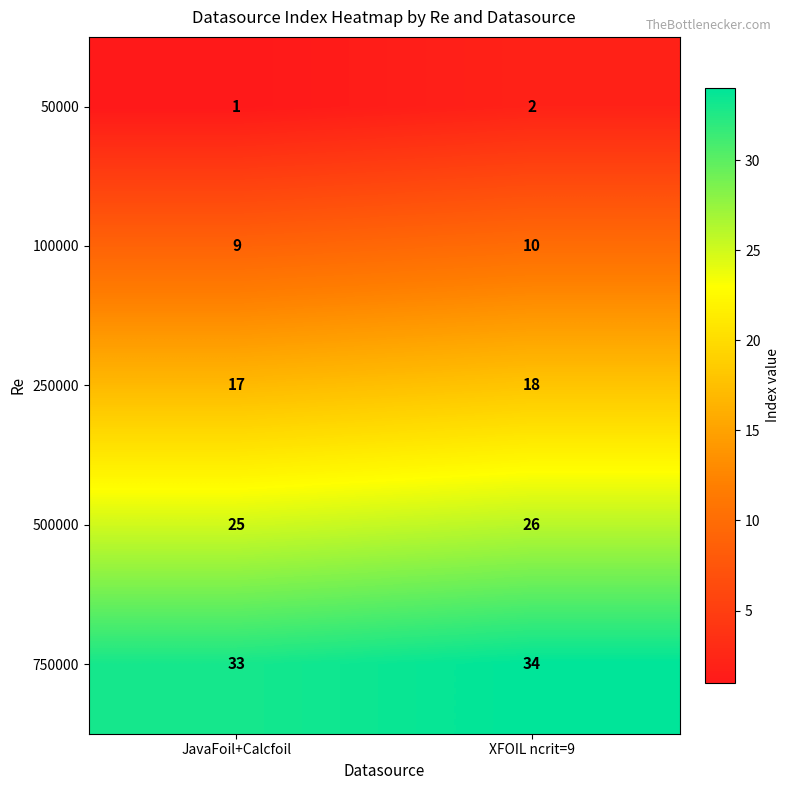

Where is 500000 nearest to the value 25?

JavaFoil+Calcfoil